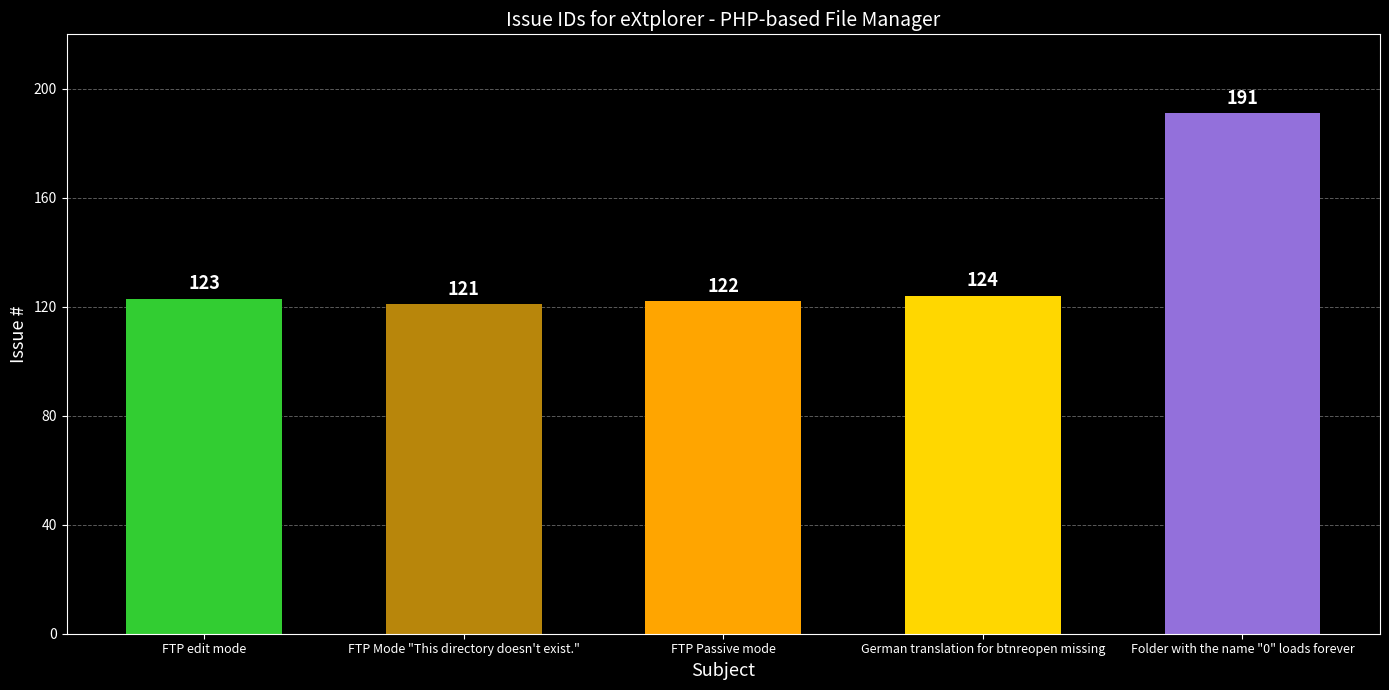

What is the value of the 5th bar from the left?

191